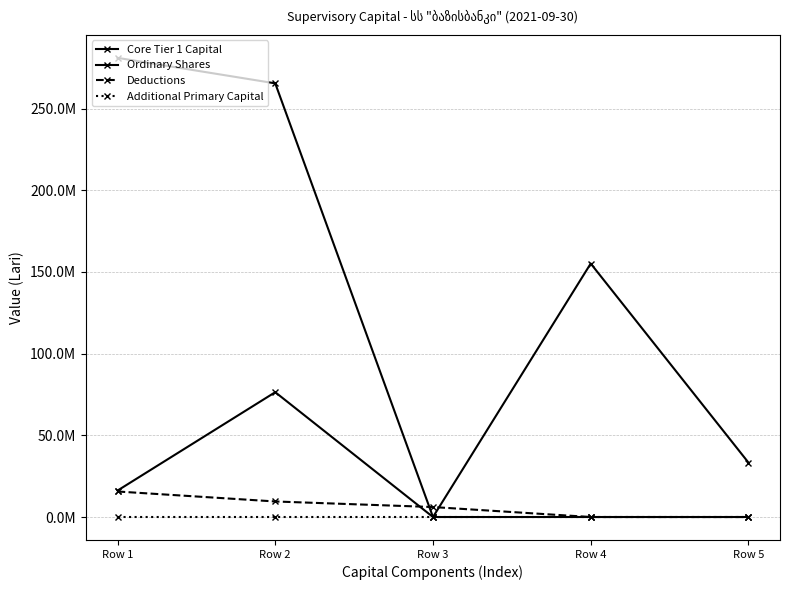

Does the chart have visible grid lines?

Yes